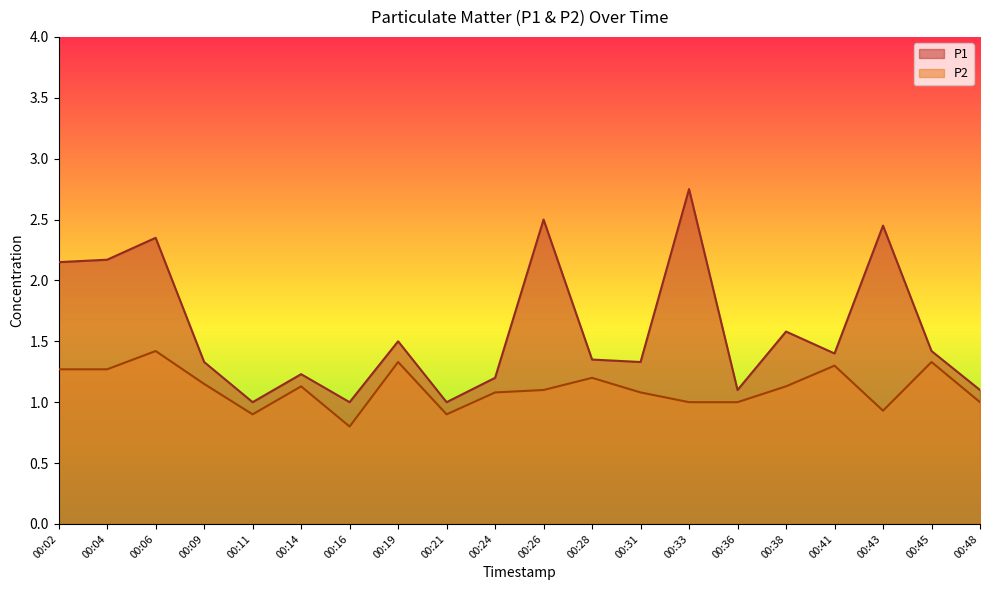

Where is the first local minimum for P2?

00:11